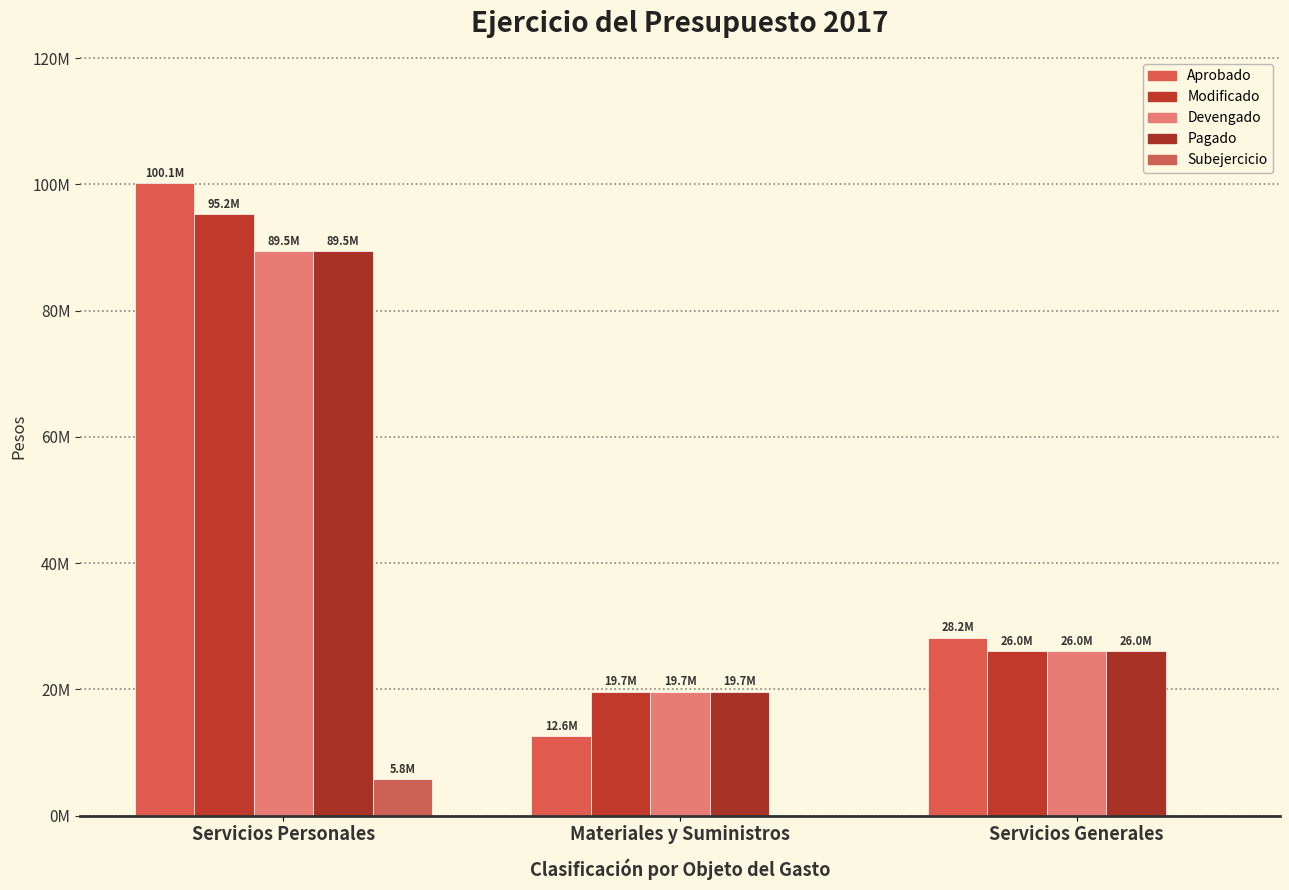

What value does the Aprobado series have at Servicios Personales, to the nearest 100?

100139000